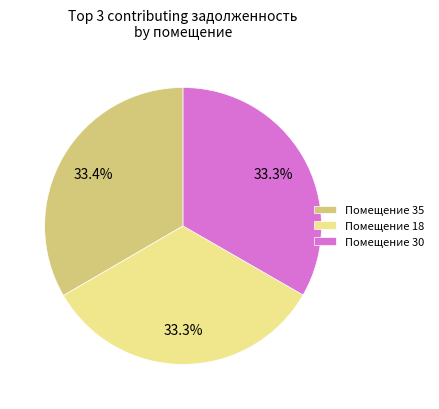

Approximately how many times larger is the value at Помещение 18 compared to Помещение 30?

1.0